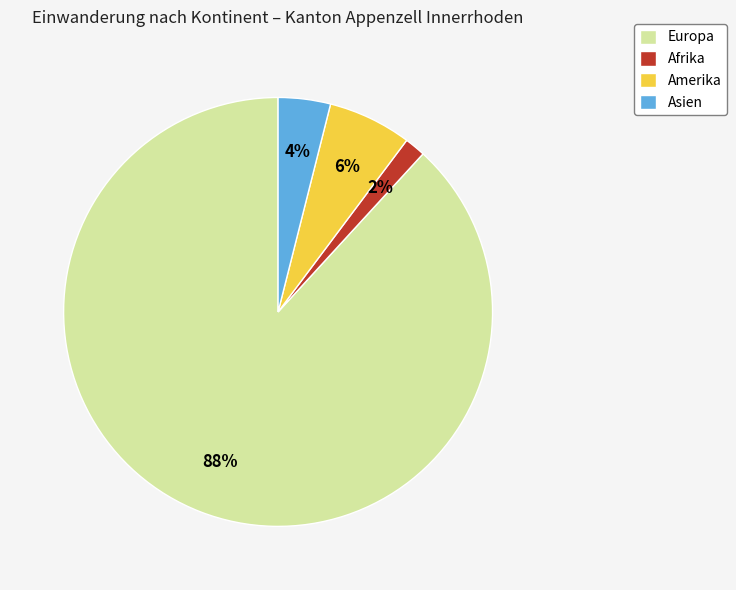

To the nearest percent, what is the difference between the Europa and Asien slice percentages?

84%